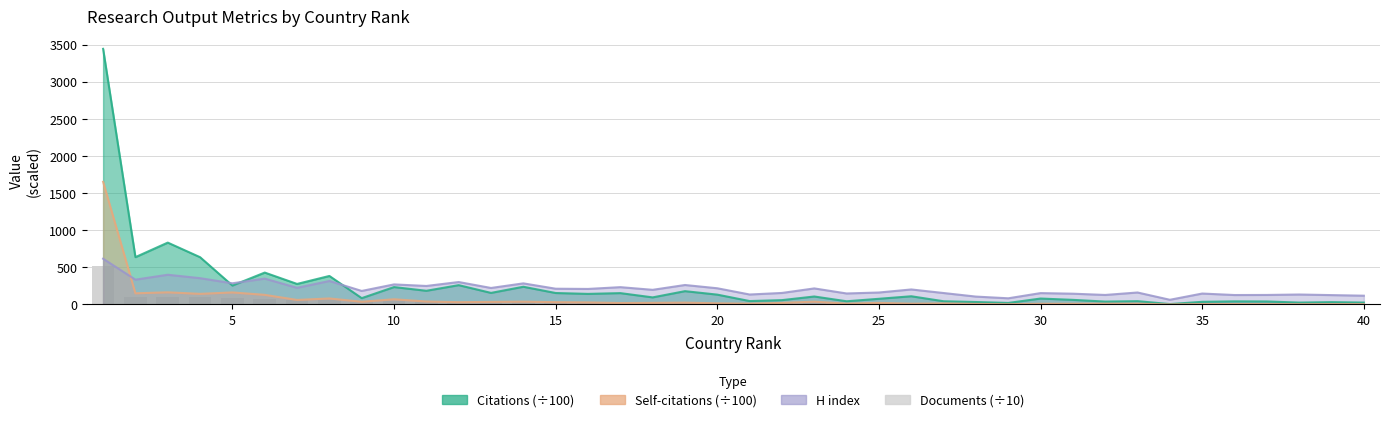

The chart shows a value of 1.6 at 33. True or false?

False